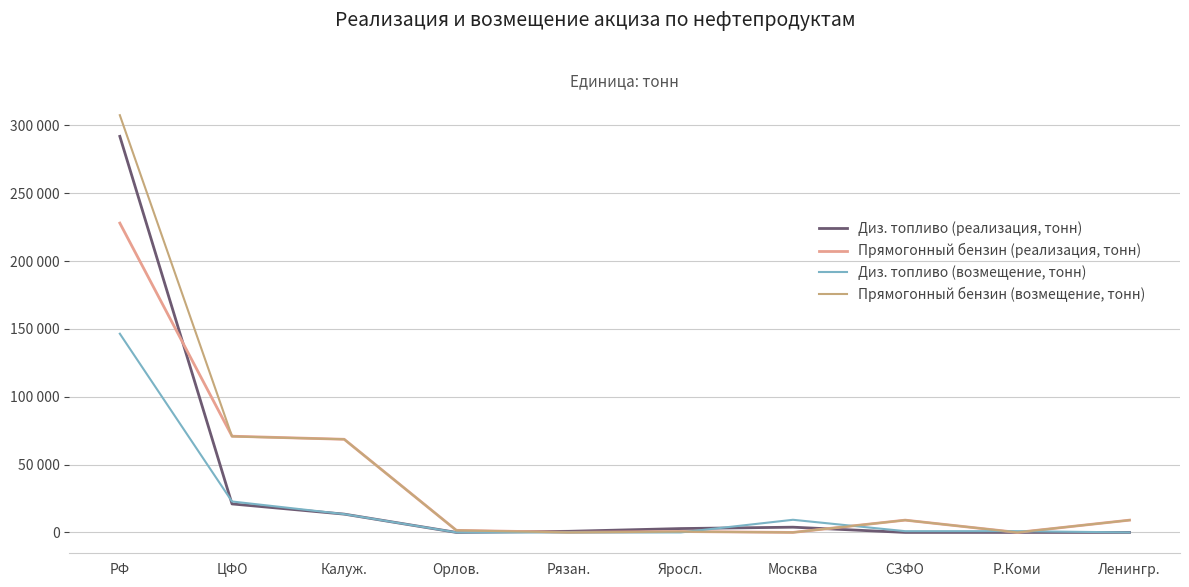

Is it true that Диз. топливо (возмещение, тонн) equals 146454 at РФ?

True